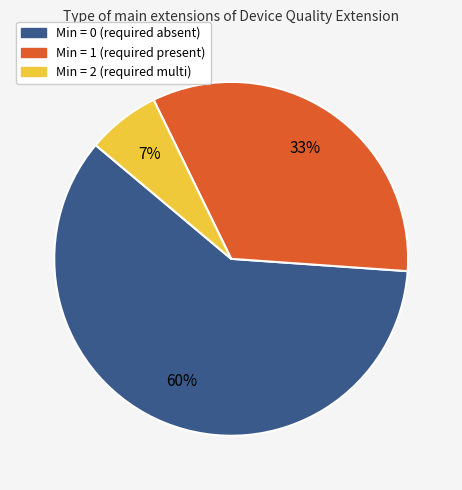

Does any single category account for the majority?

Yes